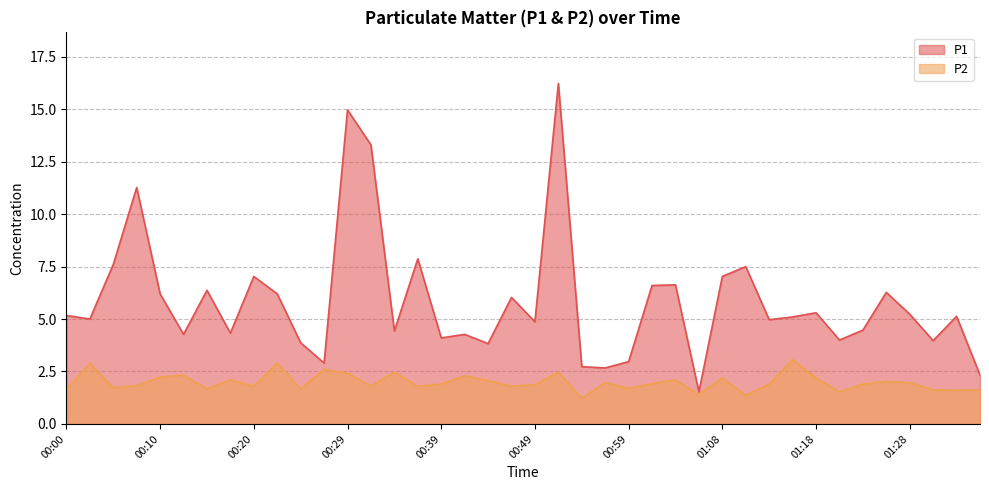

Reading left to right, transcribe all the data shown in this chart.

P1: 00:00=5.2	00:02=5.0	00:05=7.6	00:07=11.3	00:10=6.2	00:12=4.3	00:15=6.4	00:17=4.3	00:20=7.0	00:22=6.2	00:24=3.9	00:27=2.9	00:29=15.0	00:32=13.3	00:34=4.4	00:37=7.9	00:39=4.1	00:42=4.3	00:44=3.8	00:46=6.0	00:49=4.9	00:51=16.2	00:54=2.7	00:56=2.7	00:59=3.0	01:01=6.6	01:03=6.6	01:06=1.5	01:08=7.0	01:11=7.5	01:13=5.0	01:16=5.1	01:18=5.3	01:20=4.0	01:23=4.5	01:25=6.3	01:28=5.2	01:30=4.0	01:33=5.1	01:35=2.3
P2: 00:00=1.6	00:02=2.9	00:05=1.7	00:07=1.8	00:10=2.2	00:12=2.3	00:15=1.7	00:17=2.1	00:20=1.8	00:22=2.9	00:24=1.7	00:27=2.6	00:29=2.4	00:32=1.8	00:34=2.5	00:37=1.8	00:39=1.9	00:42=2.3	00:44=2.1	00:46=1.8	00:49=1.9	00:51=2.5	00:54=1.2	00:56=2.0	00:59=1.7	01:01=1.9	01:03=2.1	01:06=1.4	01:08=2.2	01:11=1.4	01:13=1.9	01:16=3.1	01:18=2.2	01:20=1.5	01:23=1.9	01:25=2.0	01:28=2.0	01:30=1.6	01:33=1.6	01:35=1.6